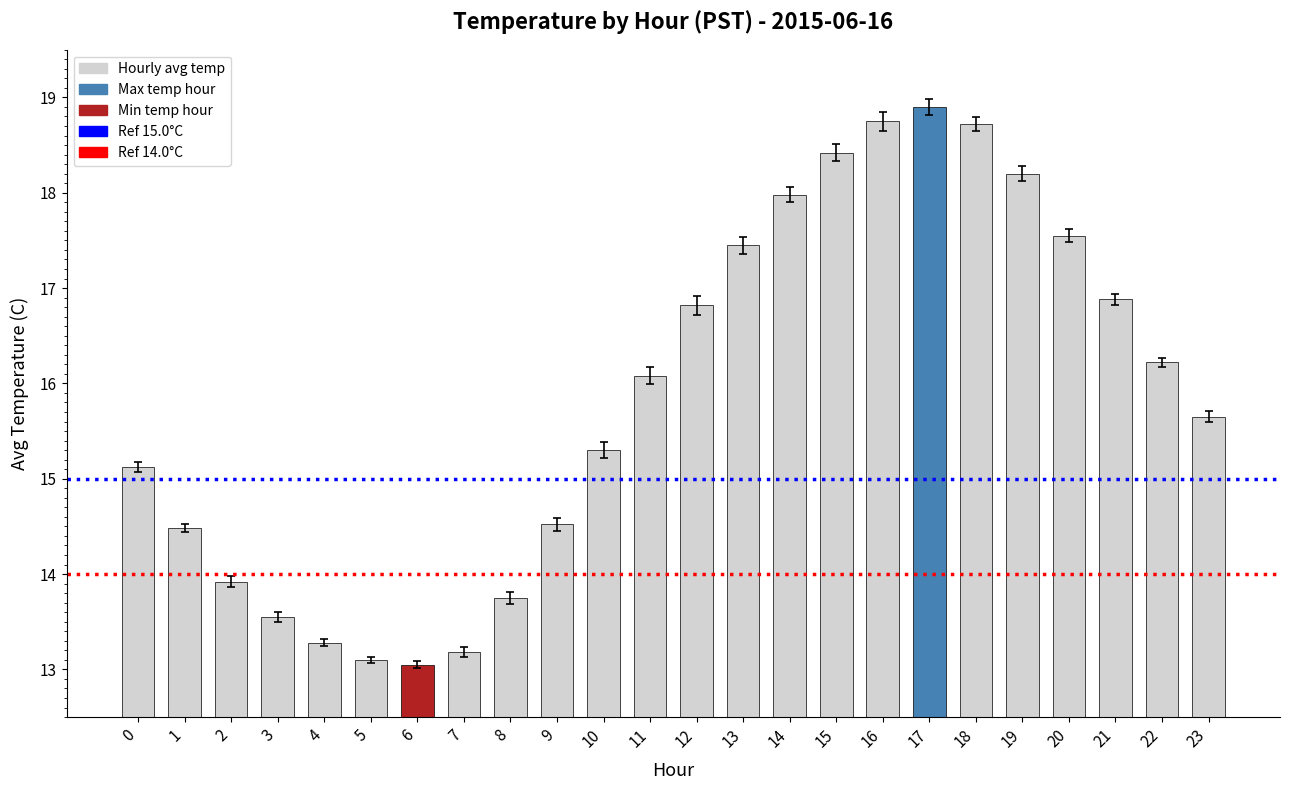

What is the difference between the values at 11 and 9?

1.6